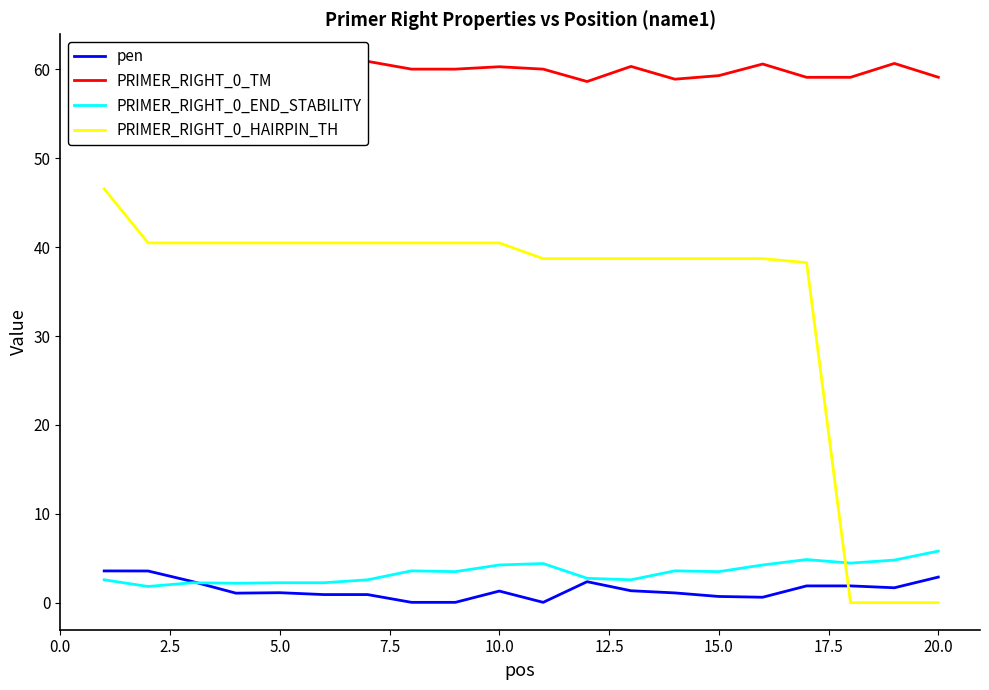

How many lines are shown in the chart?

4